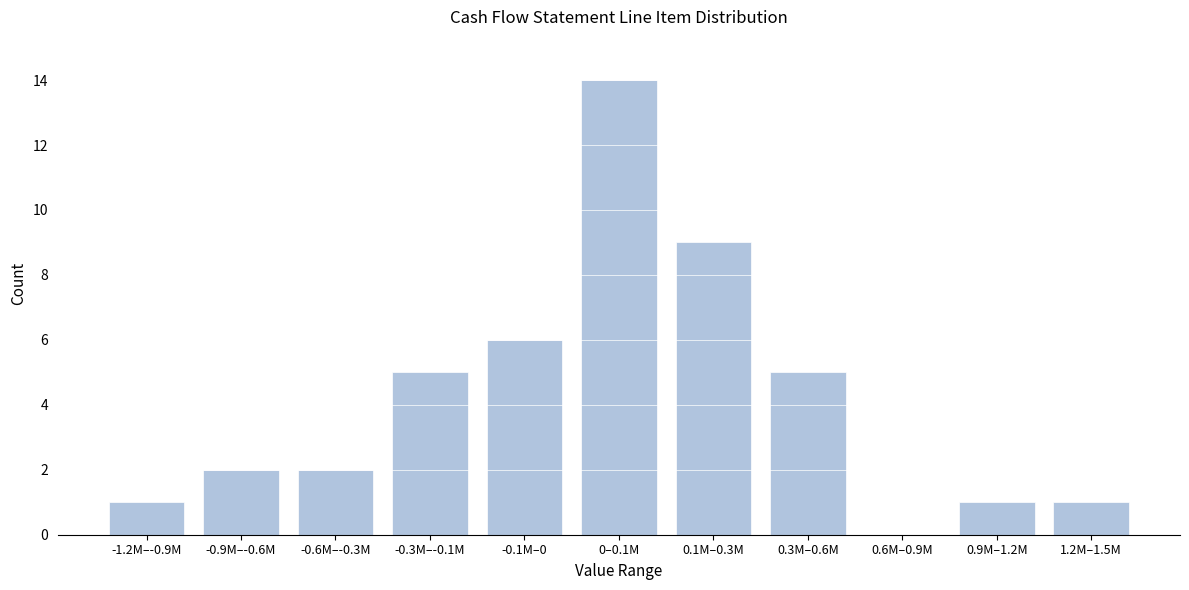

Reading left to right, what are all the values shown in this chart?

-1.2M–-0.9M=1	-0.9M–-0.6M=2	-0.6M–-0.3M=2	-0.3M–-0.1M=5	-0.1M–0=6	0–0.1M=14	0.1M–0.3M=9	0.3M–0.6M=5	0.6M–0.9M=0	0.9M–1.2M=1	1.2M–1.5M=1